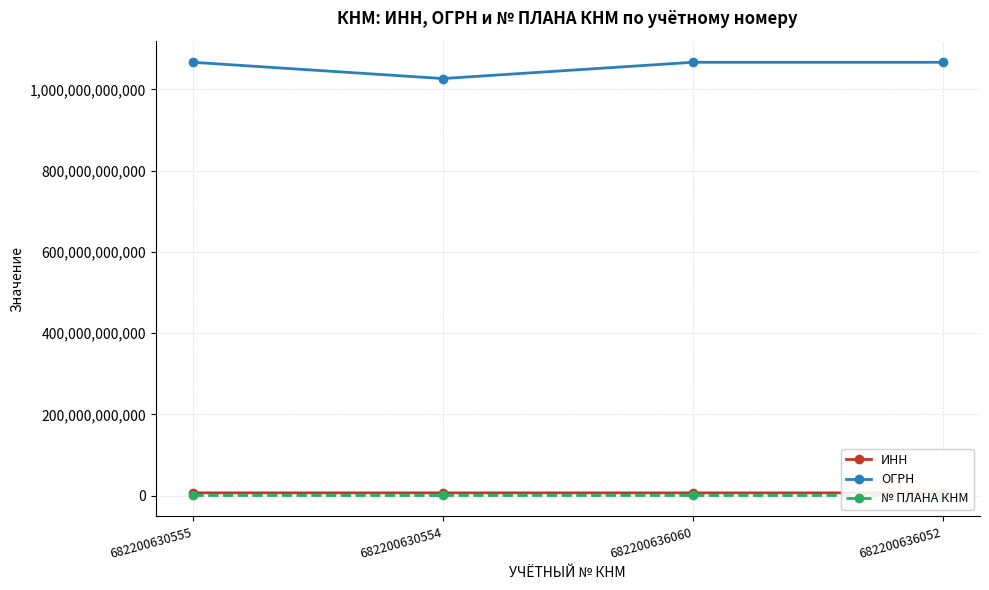

At which category does ОГРН reach its first local peak?

682200636060